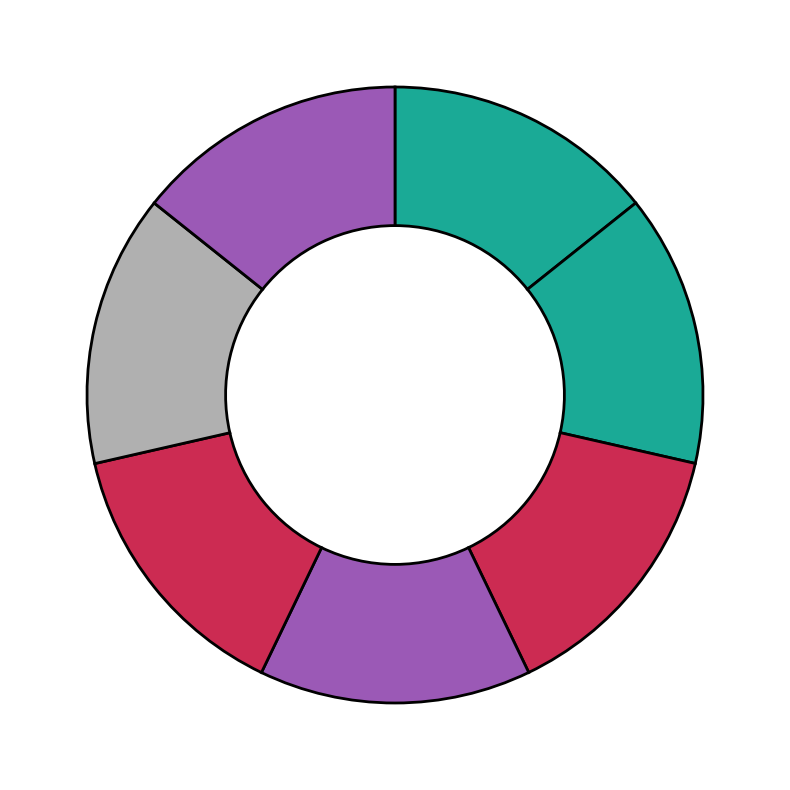

Rank the categories by value from highest to lowest.

91733777, 91732248, 91730427, 91729900, 91712795, 91710179, 91710178